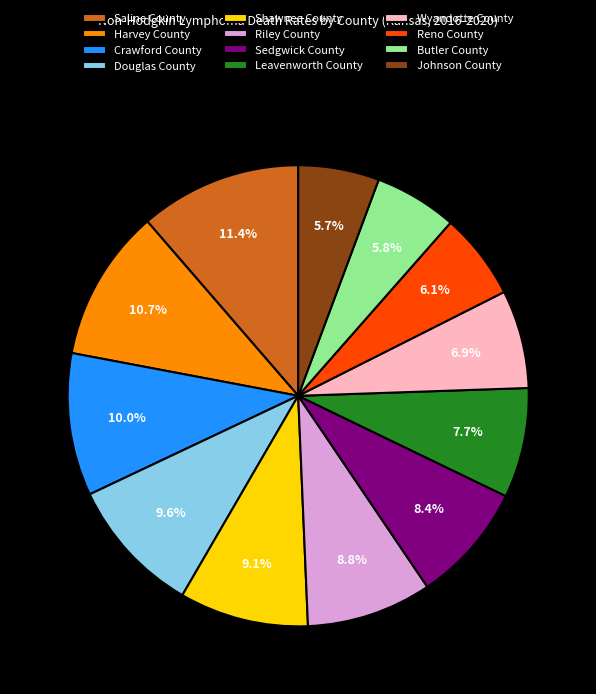

Does Crawford County represent more than half of the total?

No